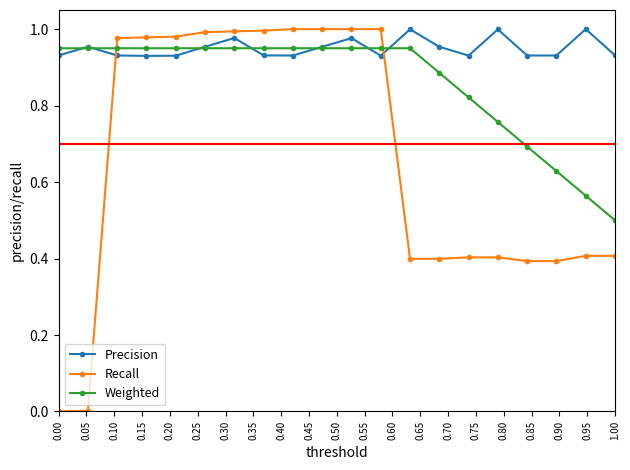

Is this an area chart (filled region under the line)?

No